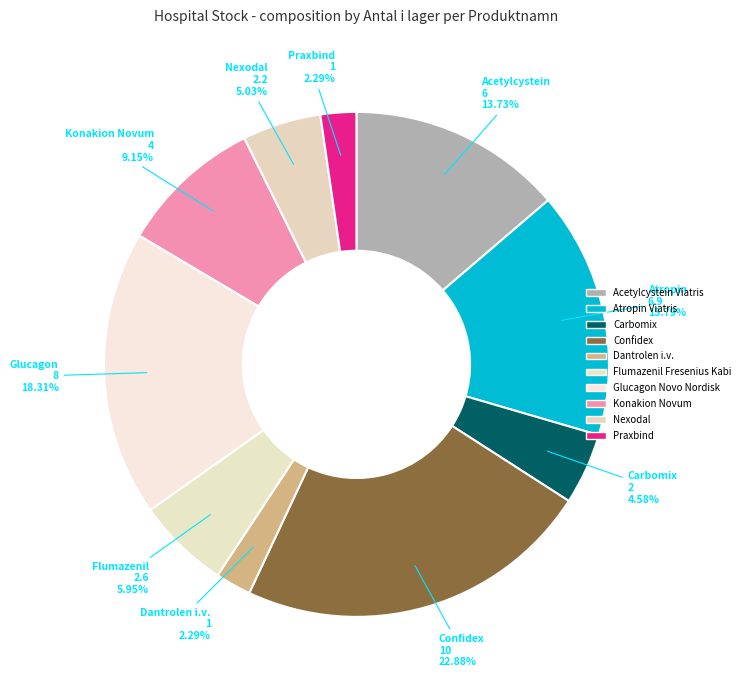

The Flumazenil Fresenius Kabi slice represents 1% of the pie. True or false?

False